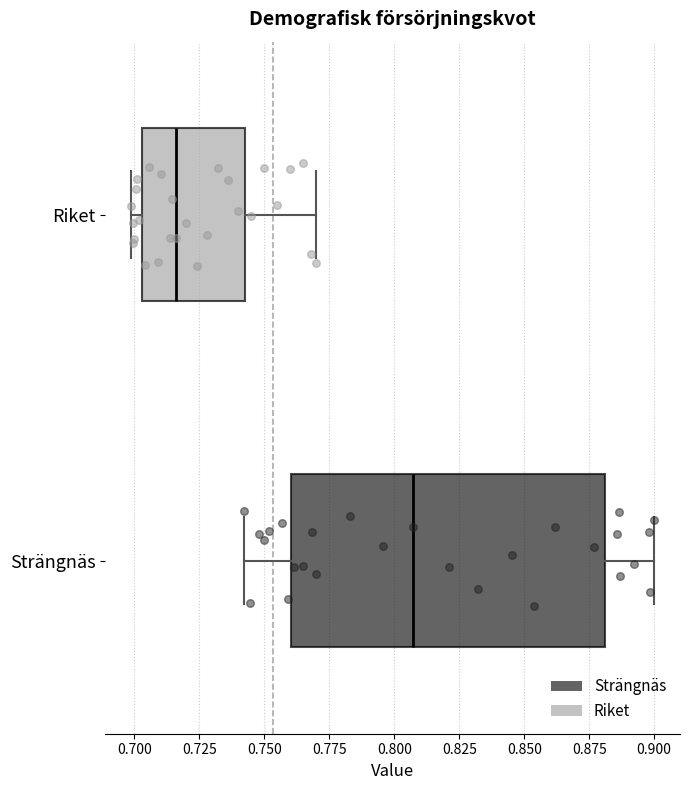

Which box's median line is the furthest to the right?

Strängnäs